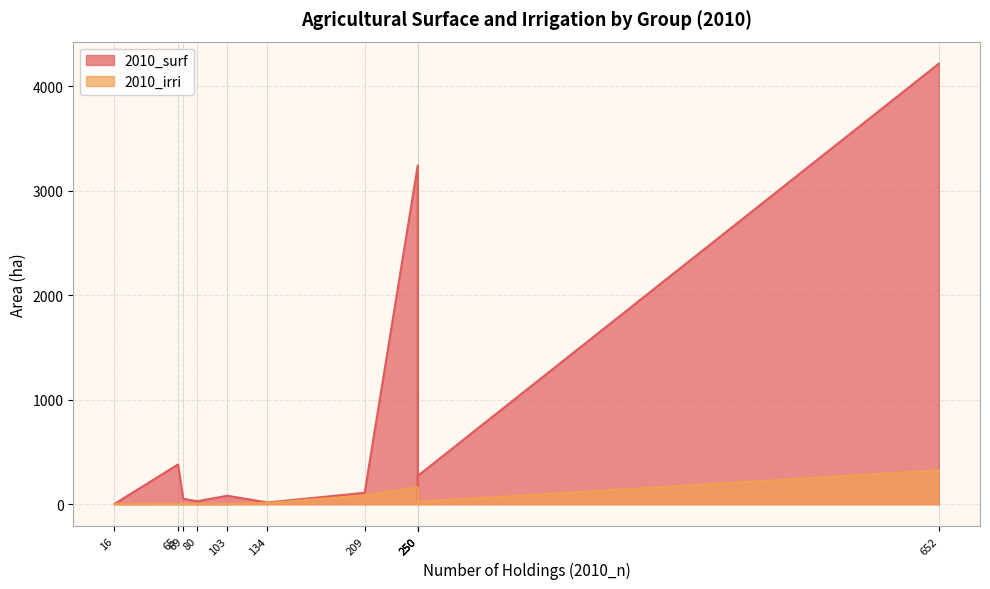

How many series are shown in this chart?

2